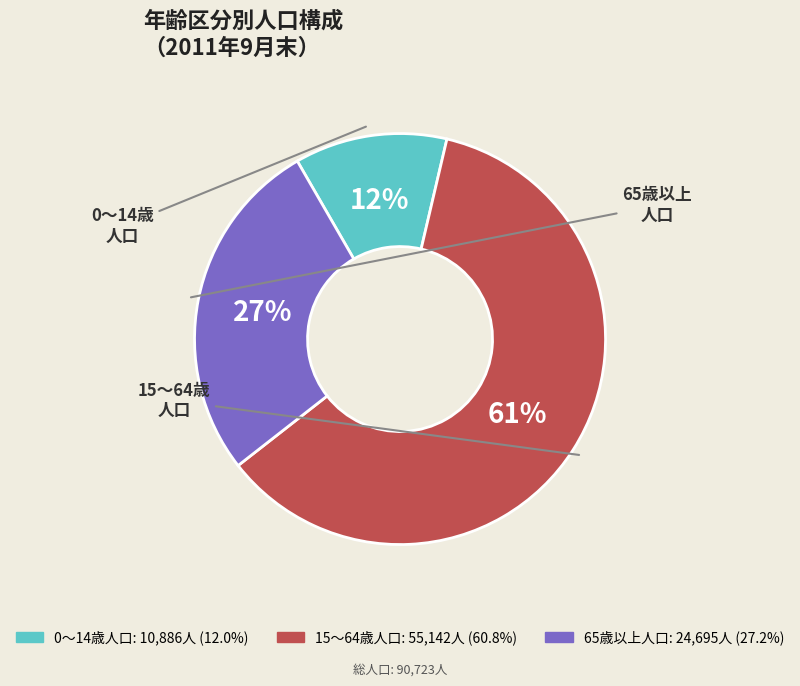

Is it true that 65歳以上人口 is 20% of the pie?

False